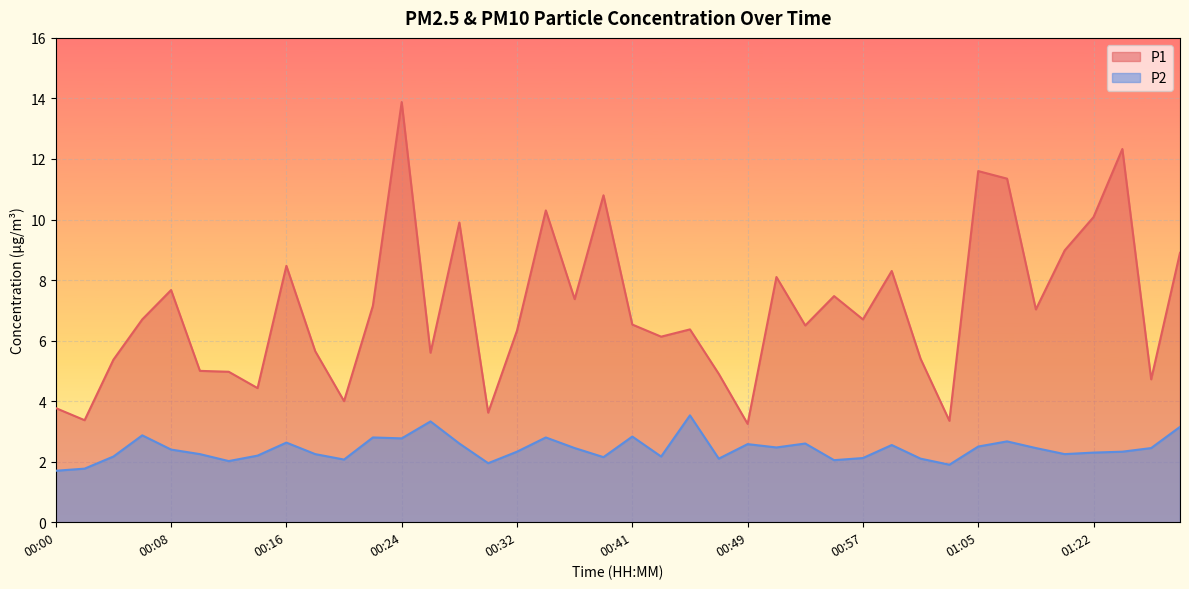

What position from the right is 00:57?

12